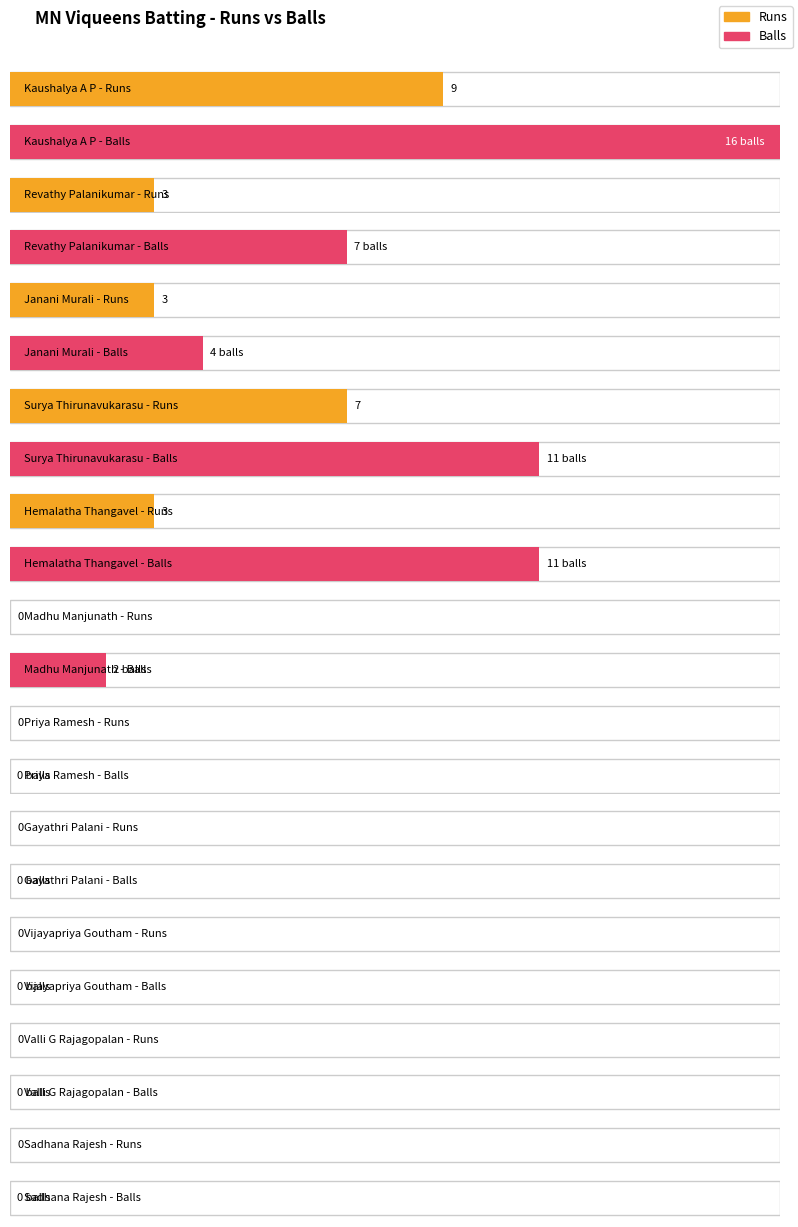

Rank the series by their maximum value, from highest to lowest.

Balls, Runs